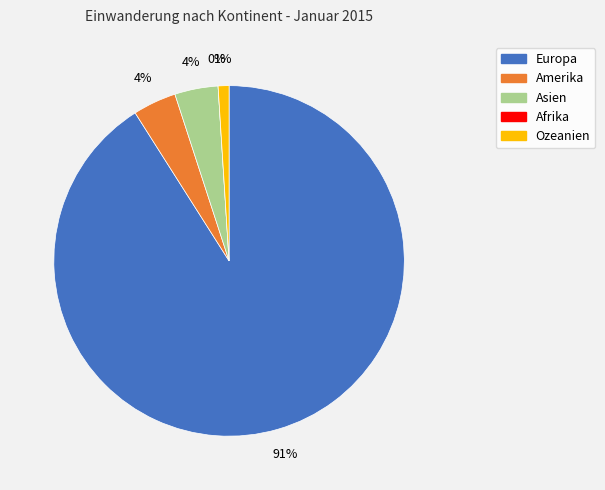

Is it true that Europa is 91% of the pie?

True